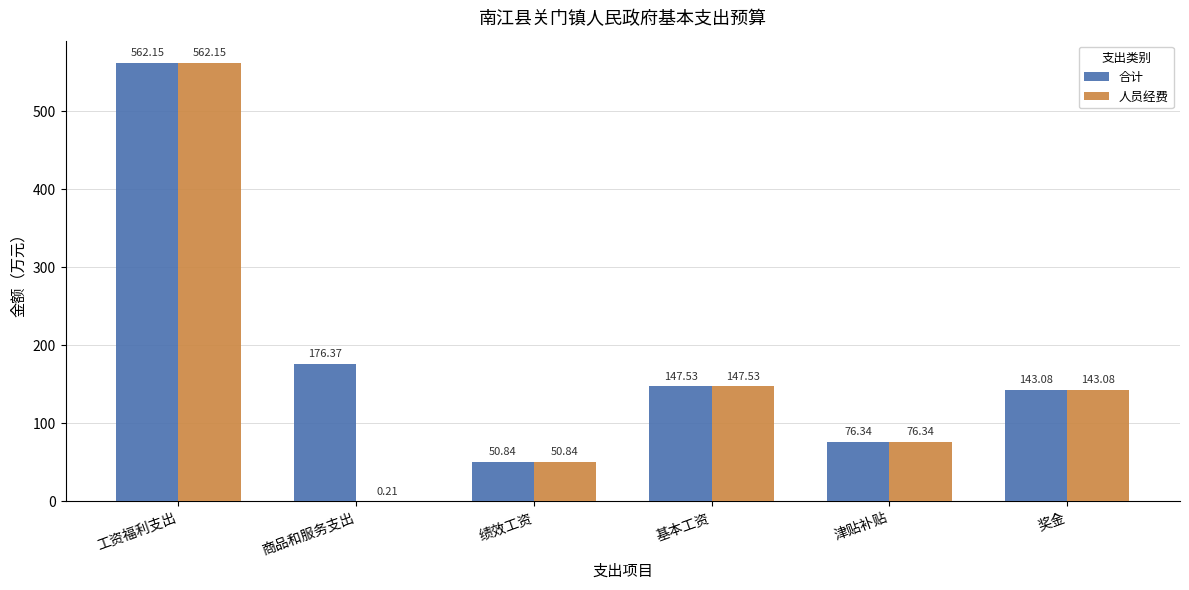

Where is 人员经费 nearest to the value 281?

基本工资